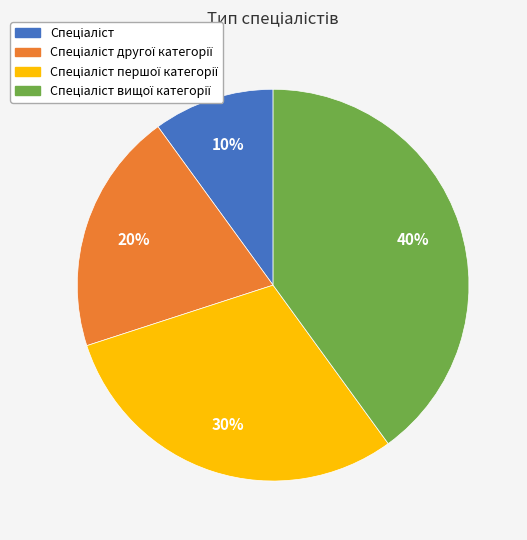

Is there any slice that represents more than half of the pie?

No